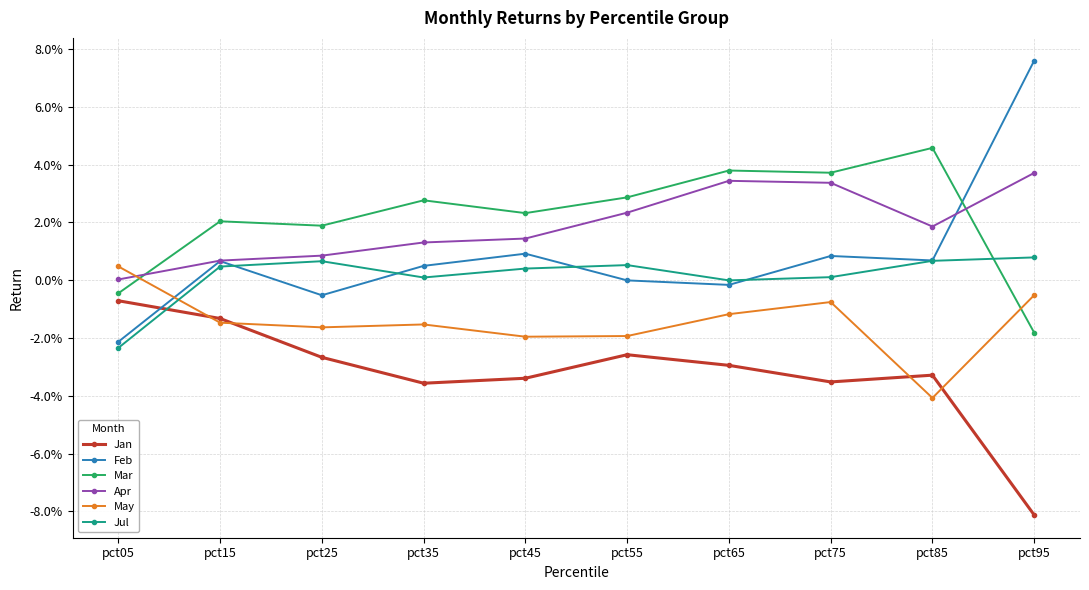

Does the chart have visible grid lines?

Yes